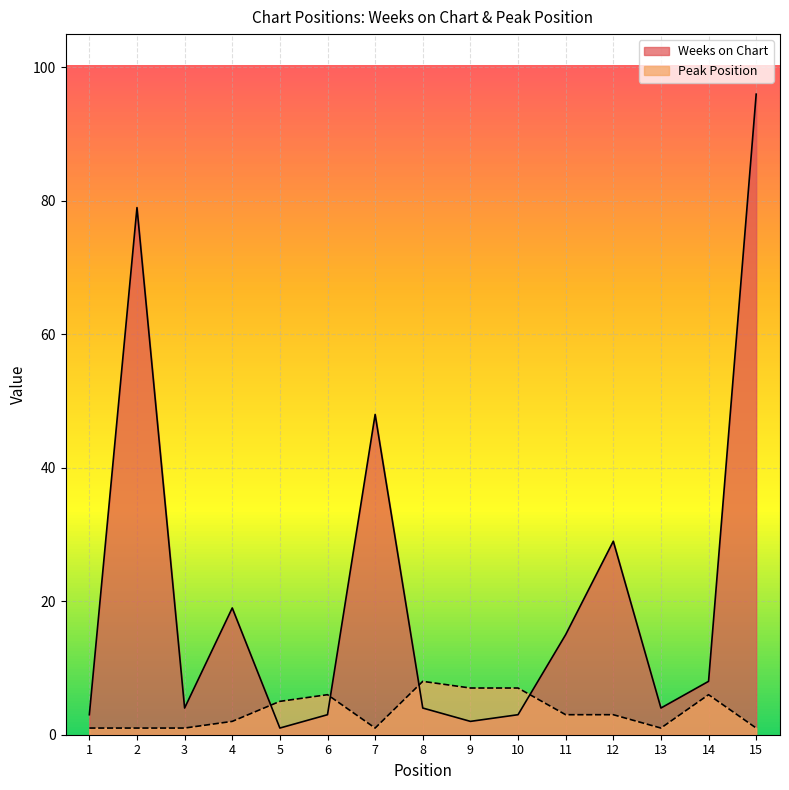

Reading right to left, what are all the values shown in this chart?

Weeks on Chart: 96	8	4	29	15	3	2	4	48	3	1	19	4	79	3
Peak Position: 1	6	1	3	3	7	7	8	1	6	5	2	1	1	1